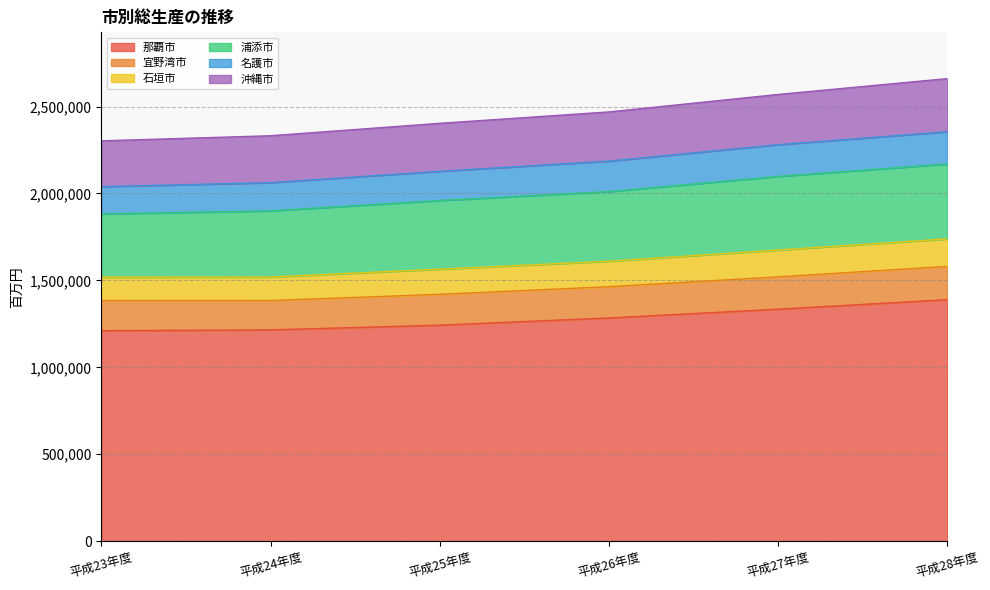

The value of 那覇市 at 平成27年度 is 455913. True or false?

False